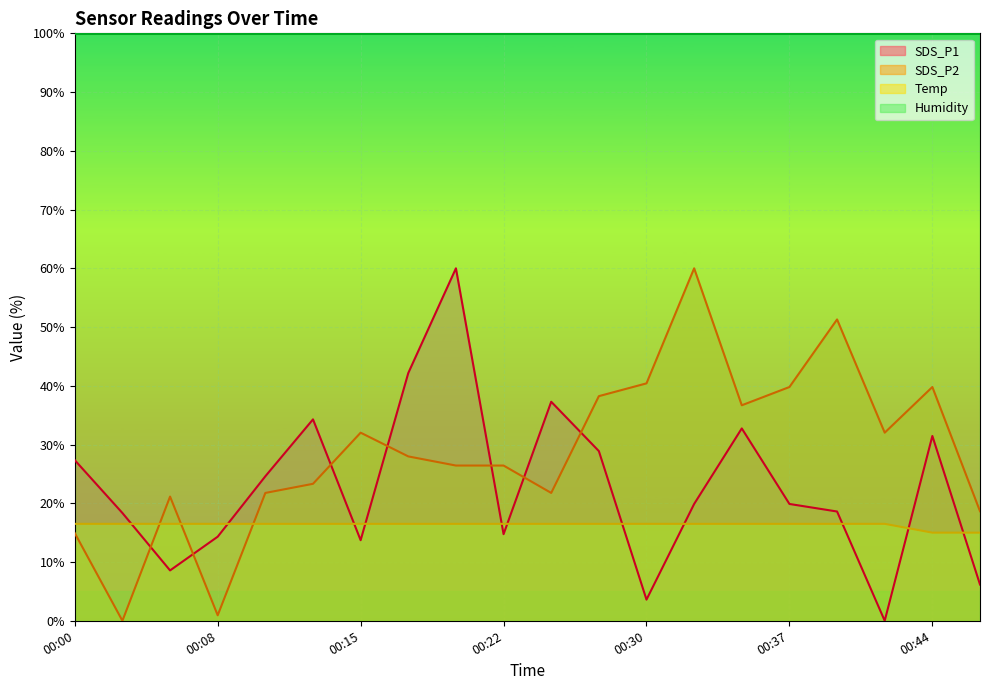

How many interior local valleys does the SDS_P1 series have?

5